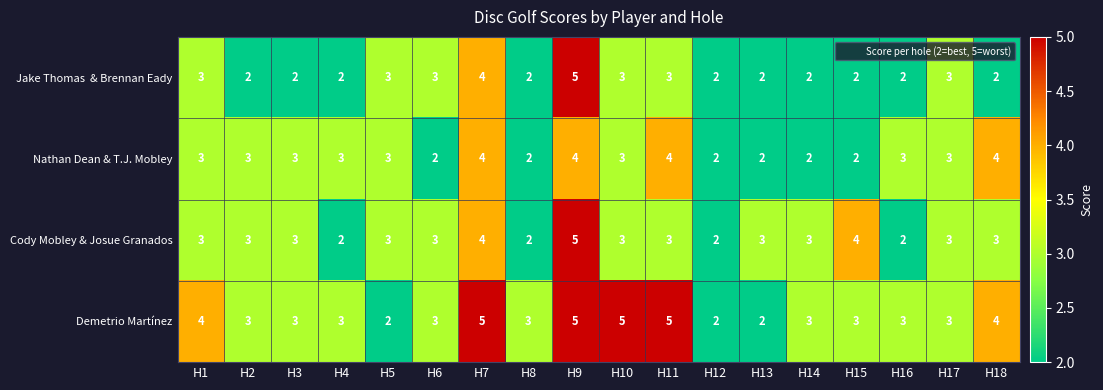

Which series changed the most between H3 and H10?

Demetrio Martínez